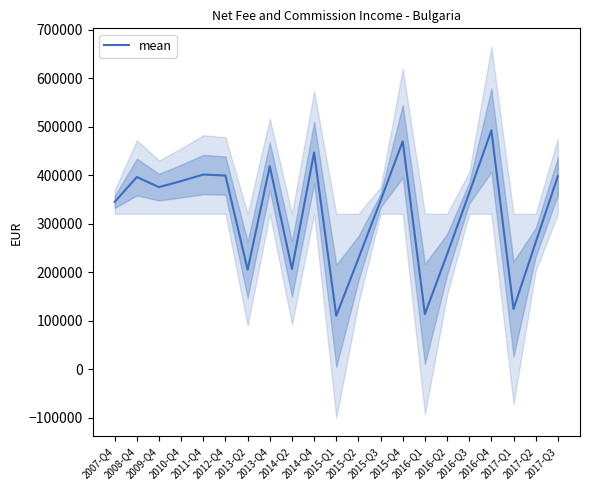

Read the value at 2017-Q1.

124413.0